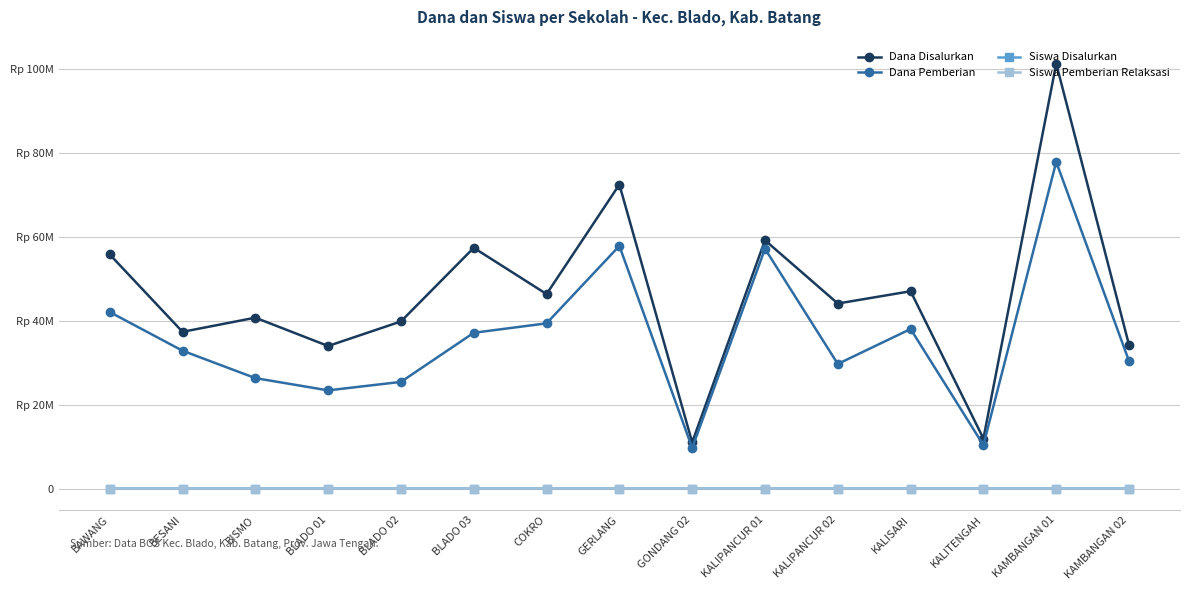

True or false: Siswa Disalurkan and Siswa Pemberian Relaksasi intersect in this chart.

False